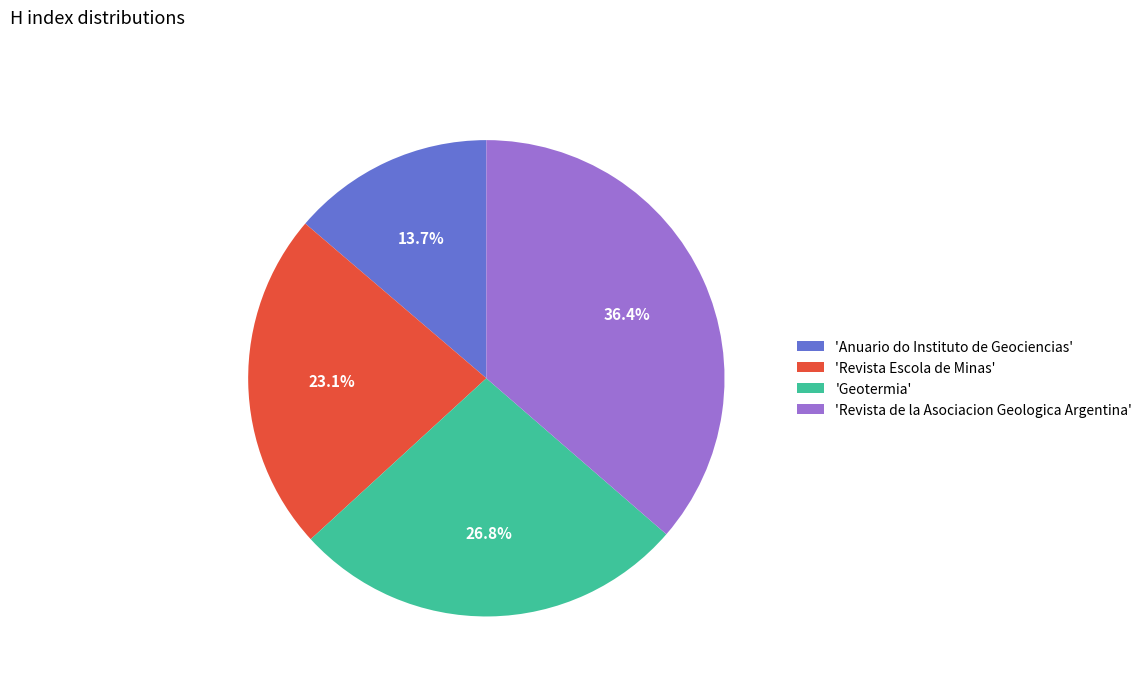

How many slices are in this pie chart?

4